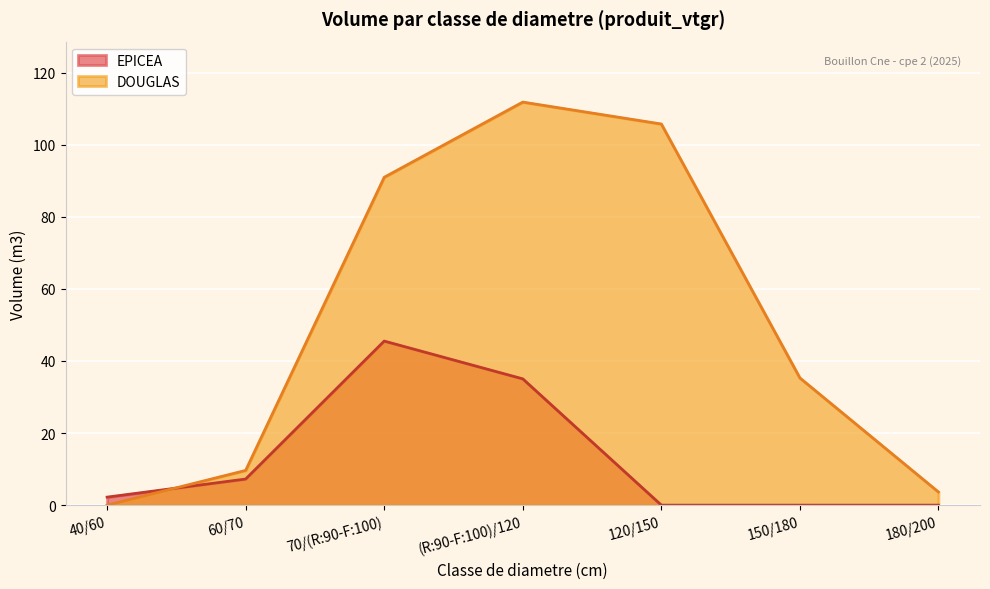

Count the number of data series in this chart.

2